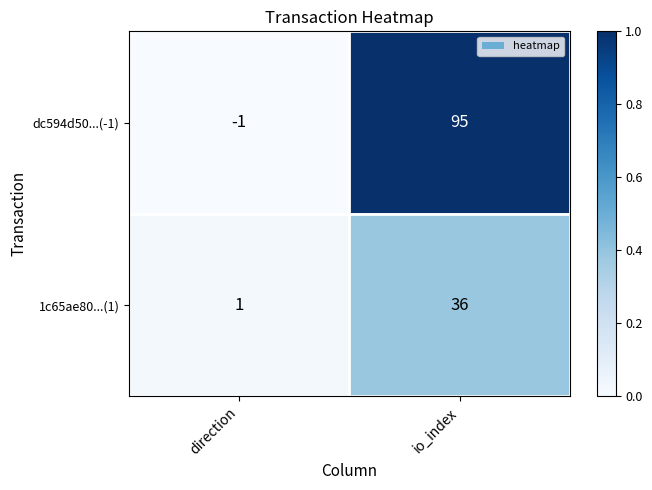

List the series in order of their peak value, highest first.

dc594d50...(-1), 1c65ae80...(1)